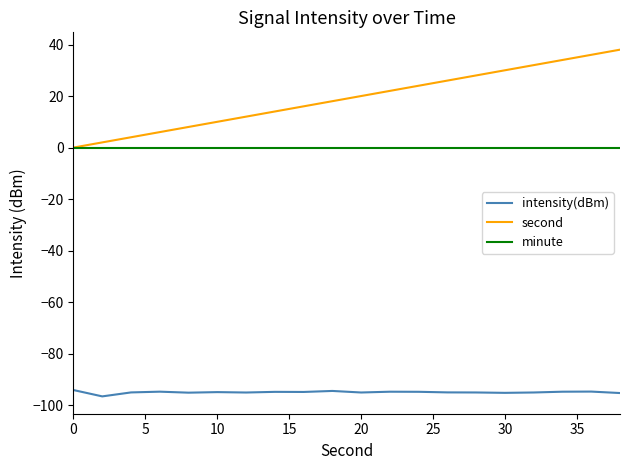

What is the highest value of the intensity(dBm) series?

-94.1